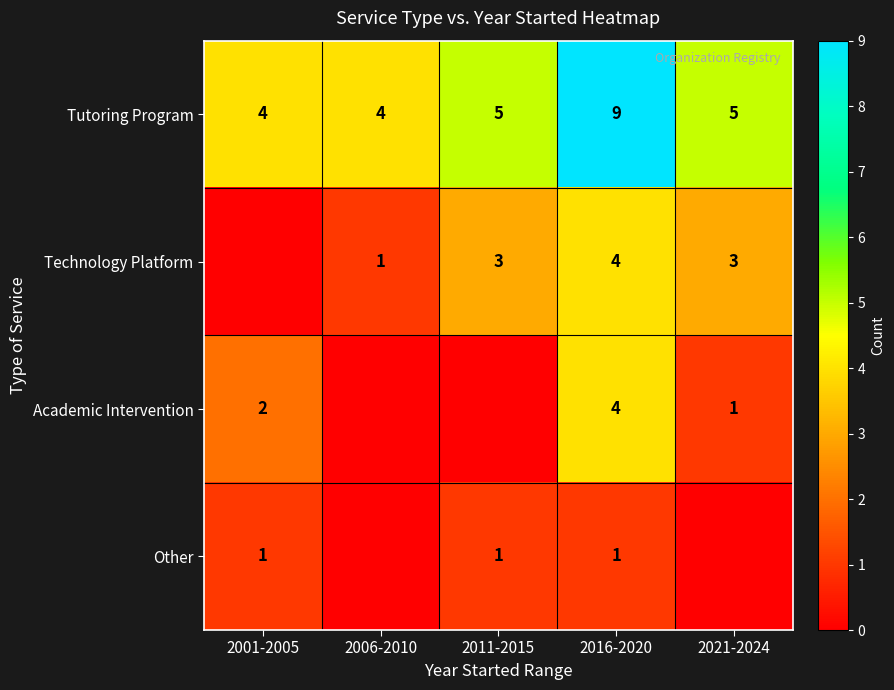

How many Tutoring Program values are between 4 and 5?

4